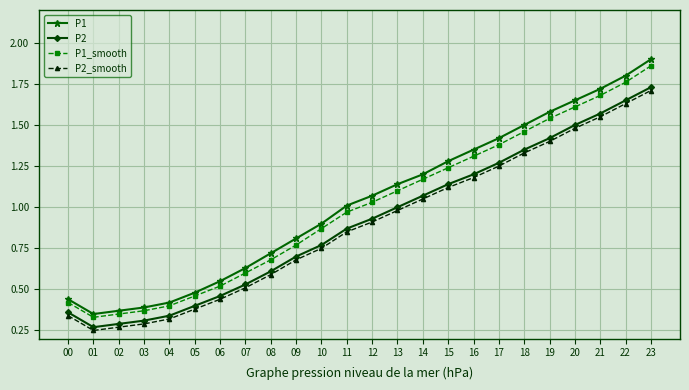

At which category does P2_smooth reach its first local valley?

01